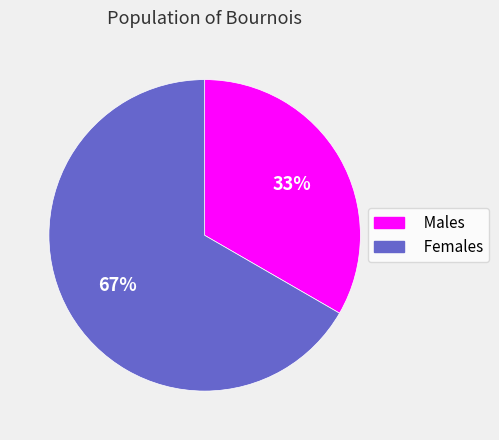

How many segments does this pie chart have?

2